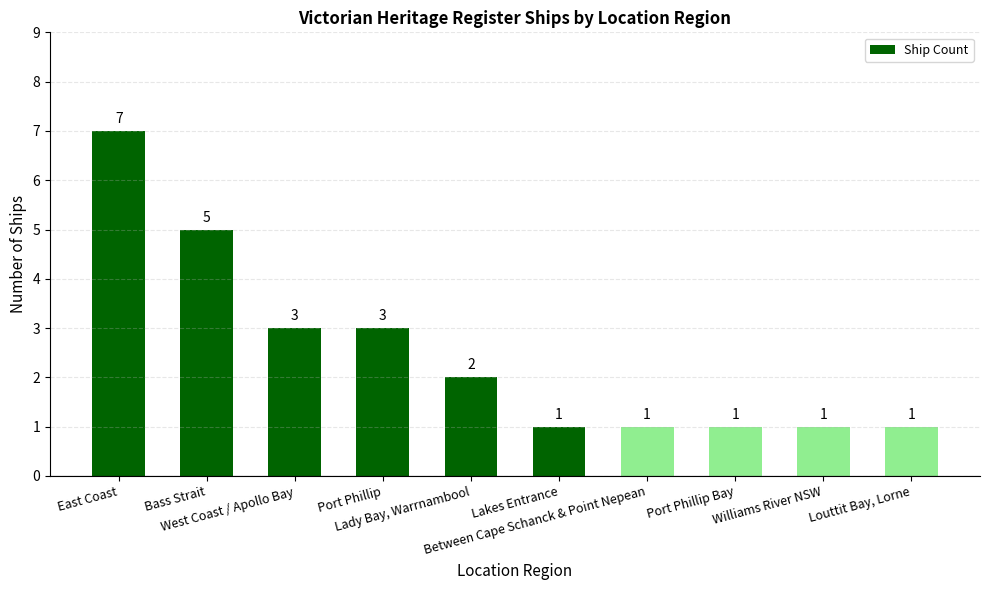

Are the bars horizontal?

No